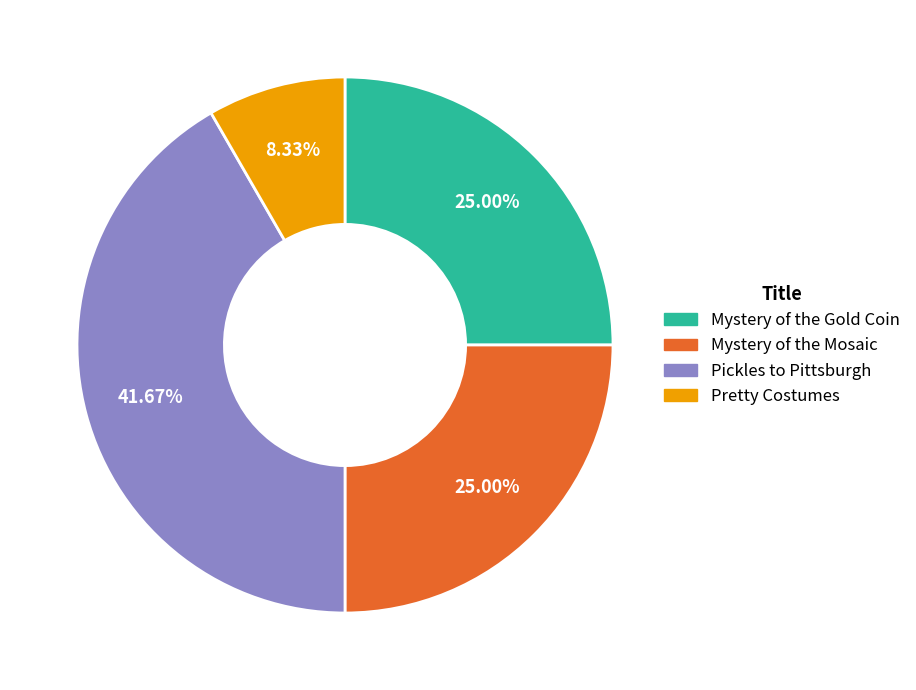

How many segments does this pie chart have?

4